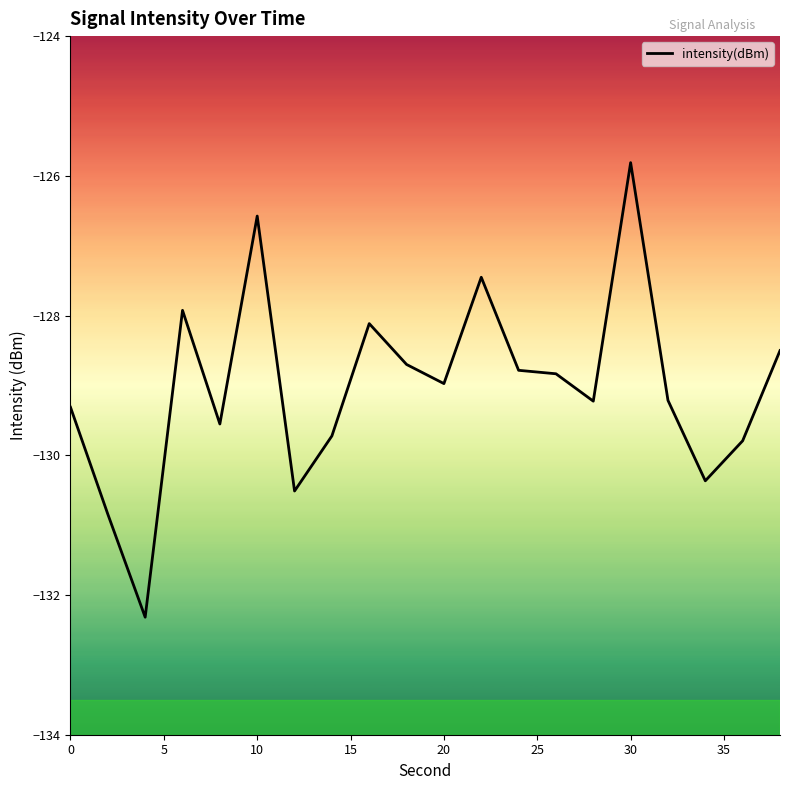

Reading left to right, what are all the values shown in this chart?

-129.3	-130.8	-132.3	-127.9	-129.6	-126.6	-130.5	-129.7	-128.1	-128.7	-129.0	-127.5	-128.8	-128.8	-129.2	-125.8	-129.2	-130.4	-129.8	-128.5